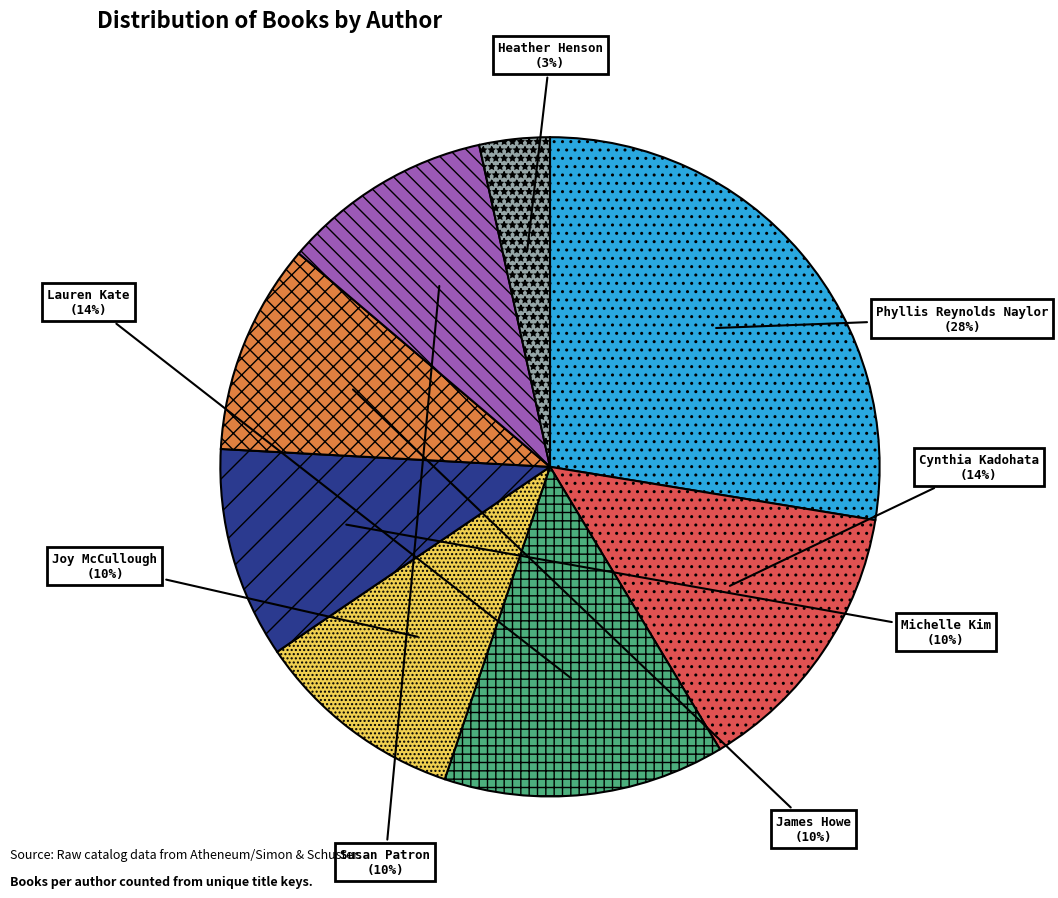

Combined, do Susan Patron and James Howe account for over 50%?

No